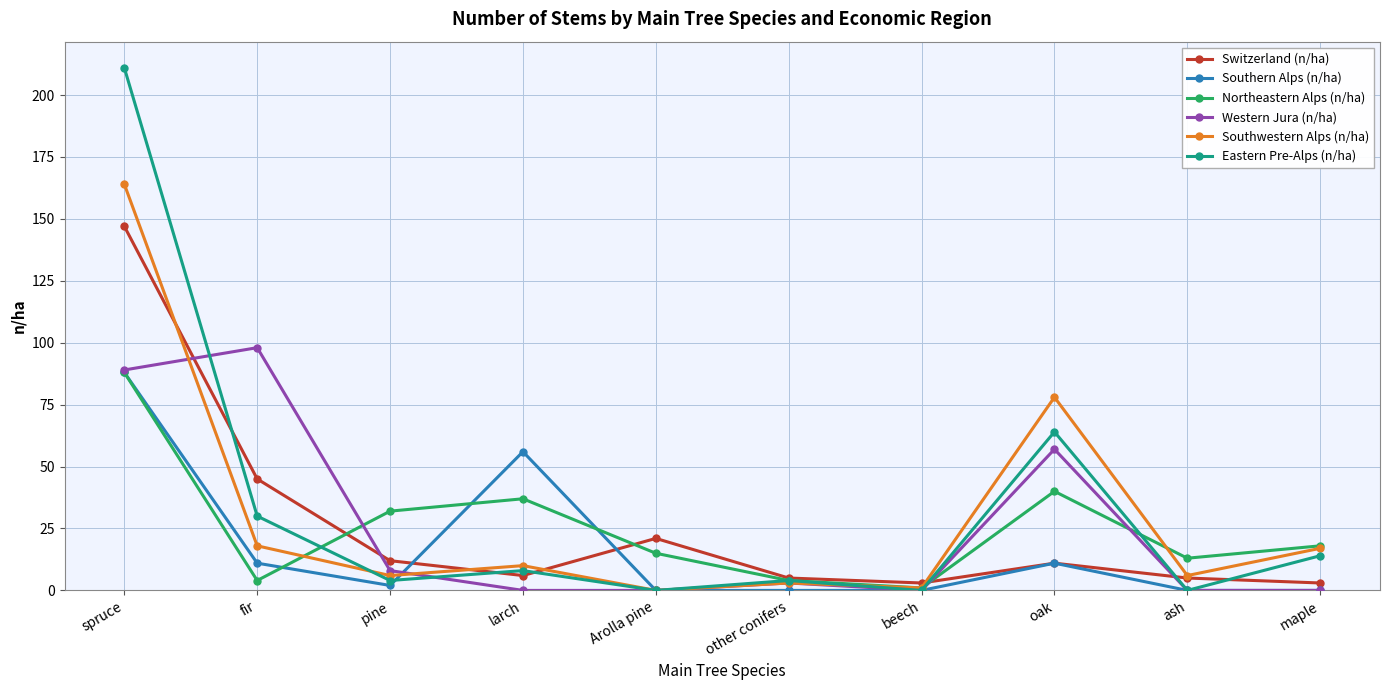

At which category does Switzerland (n/ha) reach its first local peak?

Arolla pine